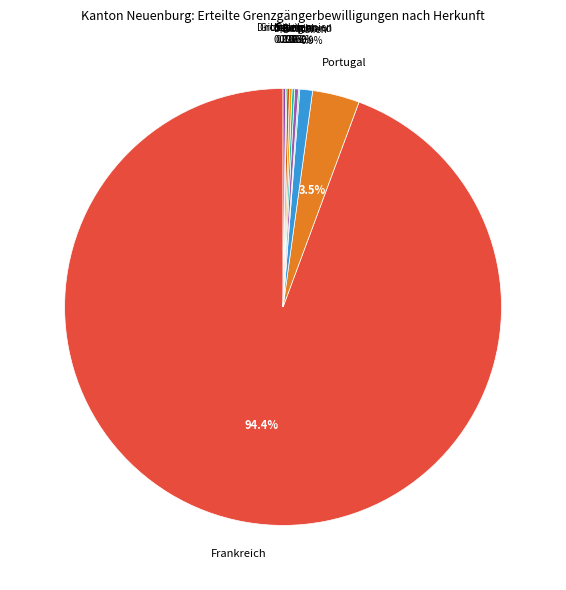

Combined, what portion of the pie is Portugal and Italien?

4.4%